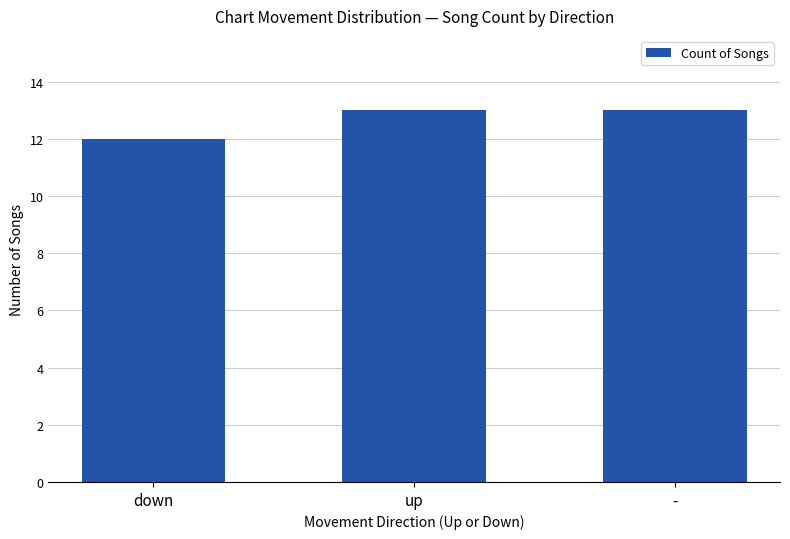

True or false: the data shows 12 at down.

True